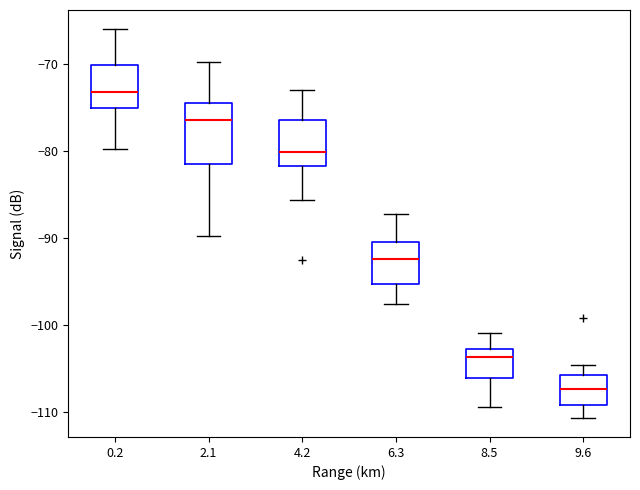

Where does the upper whisker of the box at x = 2.1 end on the y-axis? The values are not printed on the chart, so give them approximately, as read against the axis.

-70